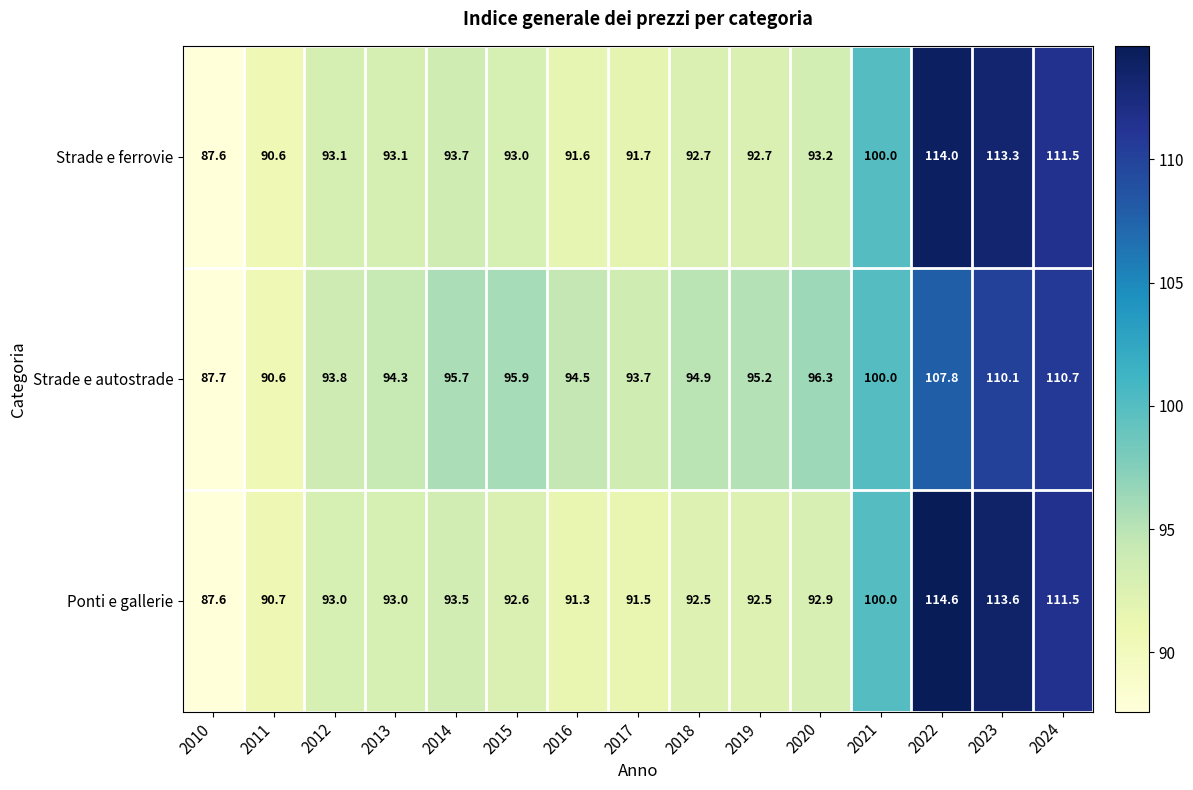

Which category has the lowest value across all series?

2010